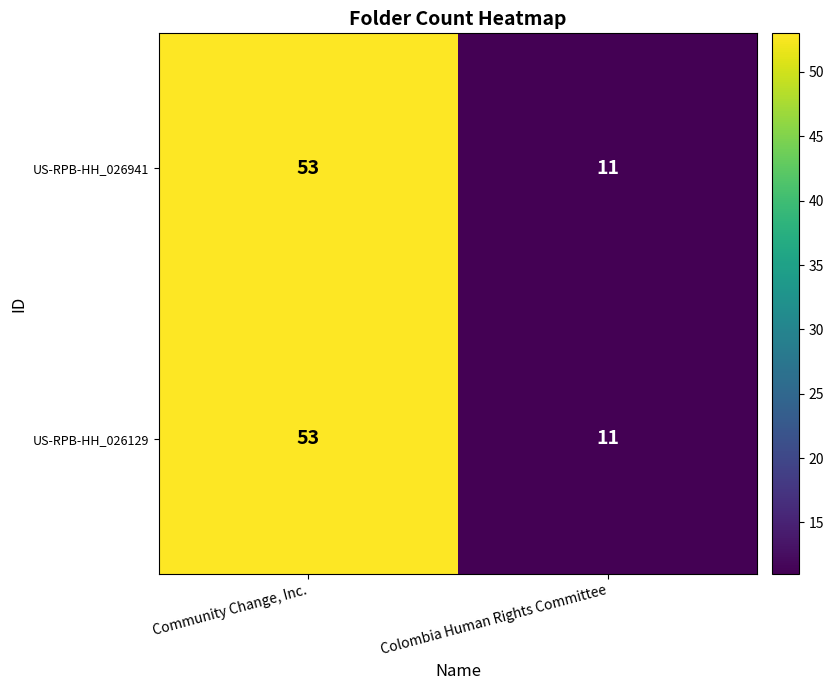

Reading left to right, what are all the values shown in this chart?

US-RPB-HH_026941: Community Change, Inc.=53	Colombia Human Rights Committee=11
US-RPB-HH_026129: Community Change, Inc.=53	Colombia Human Rights Committee=11